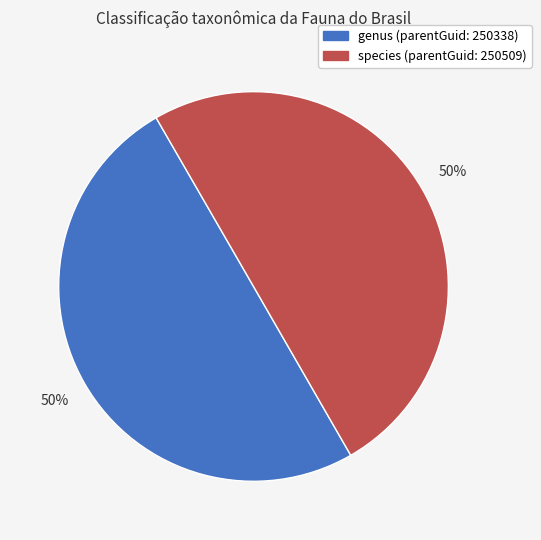

To the nearest percent, what is the average slice percentage?

50%